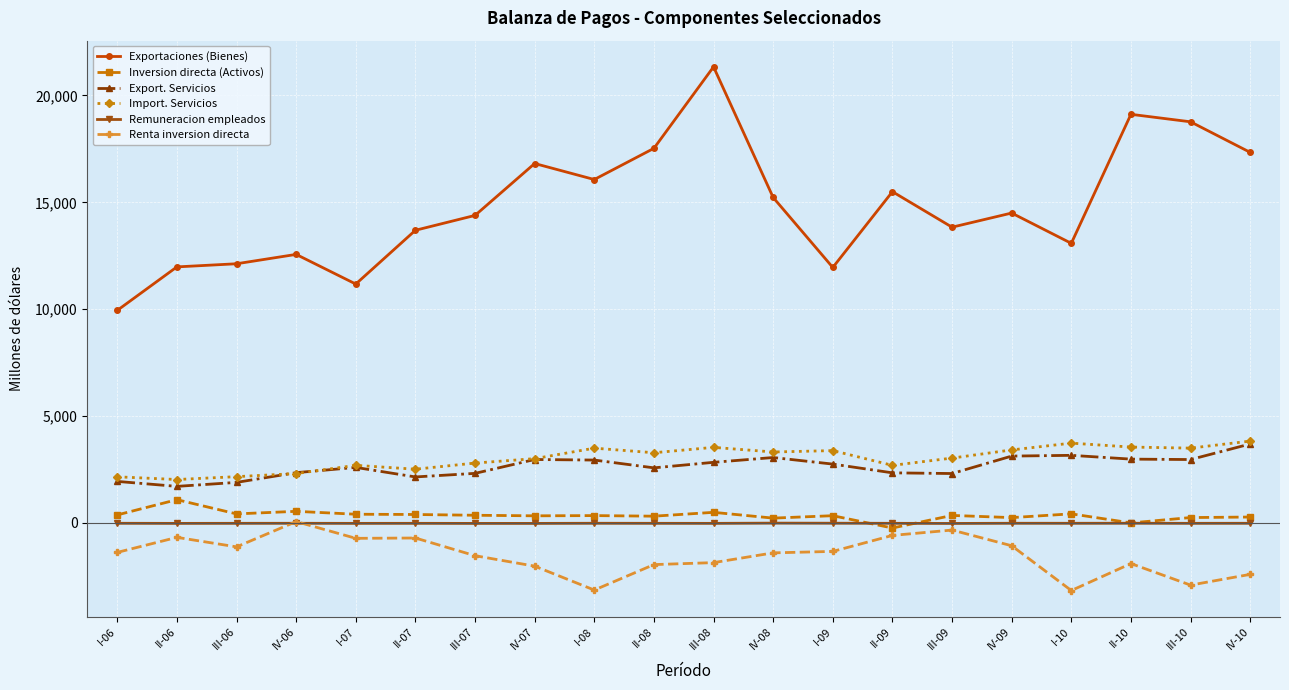

Which series changed the most between IV-06 and III-09?

Exportaciones (Bienes)